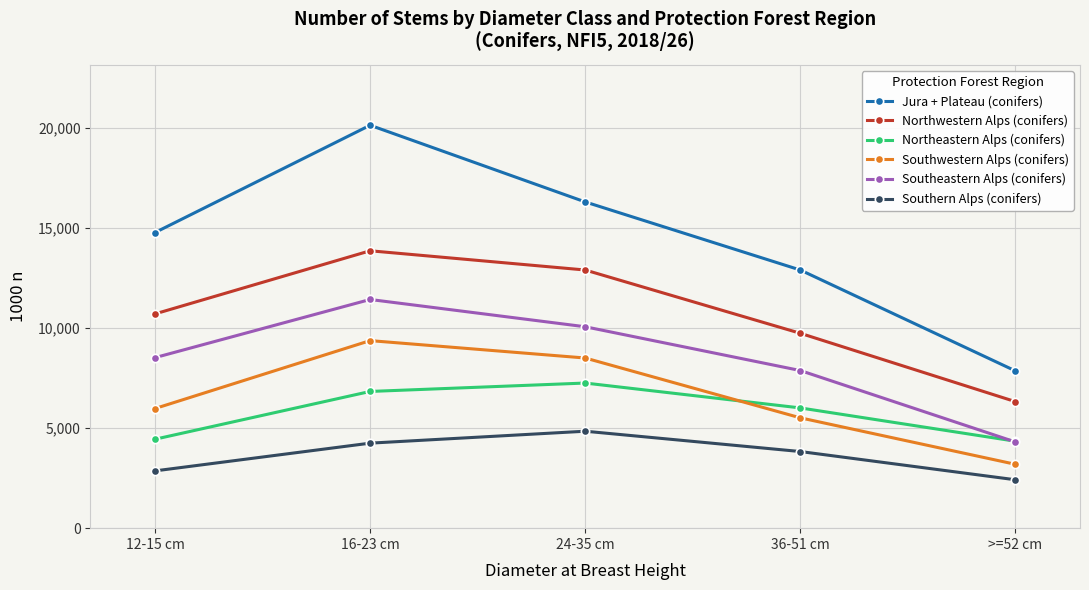

What are all the series names shown in the legend?

Jura + Plateau (conifers), Northwestern Alps (conifers), Northeastern Alps (conifers), Southwestern Alps (conifers), Southeastern Alps (conifers), Southern Alps (conifers)